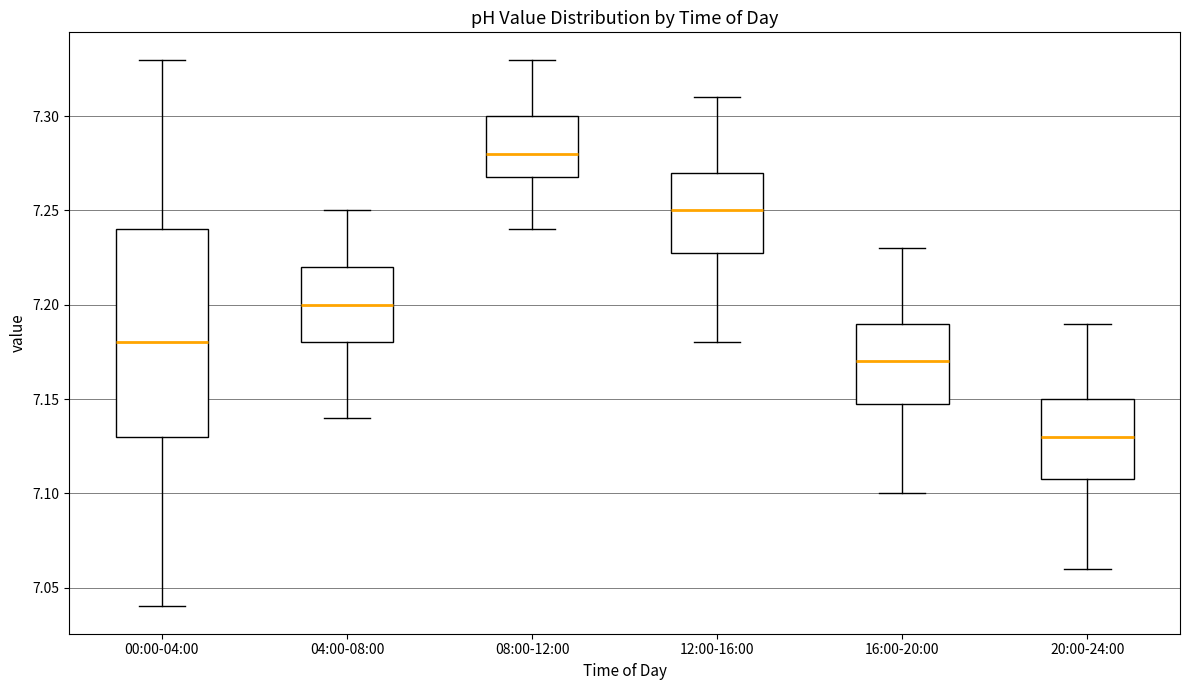

Which box's median line is the highest?

08:00-12:00